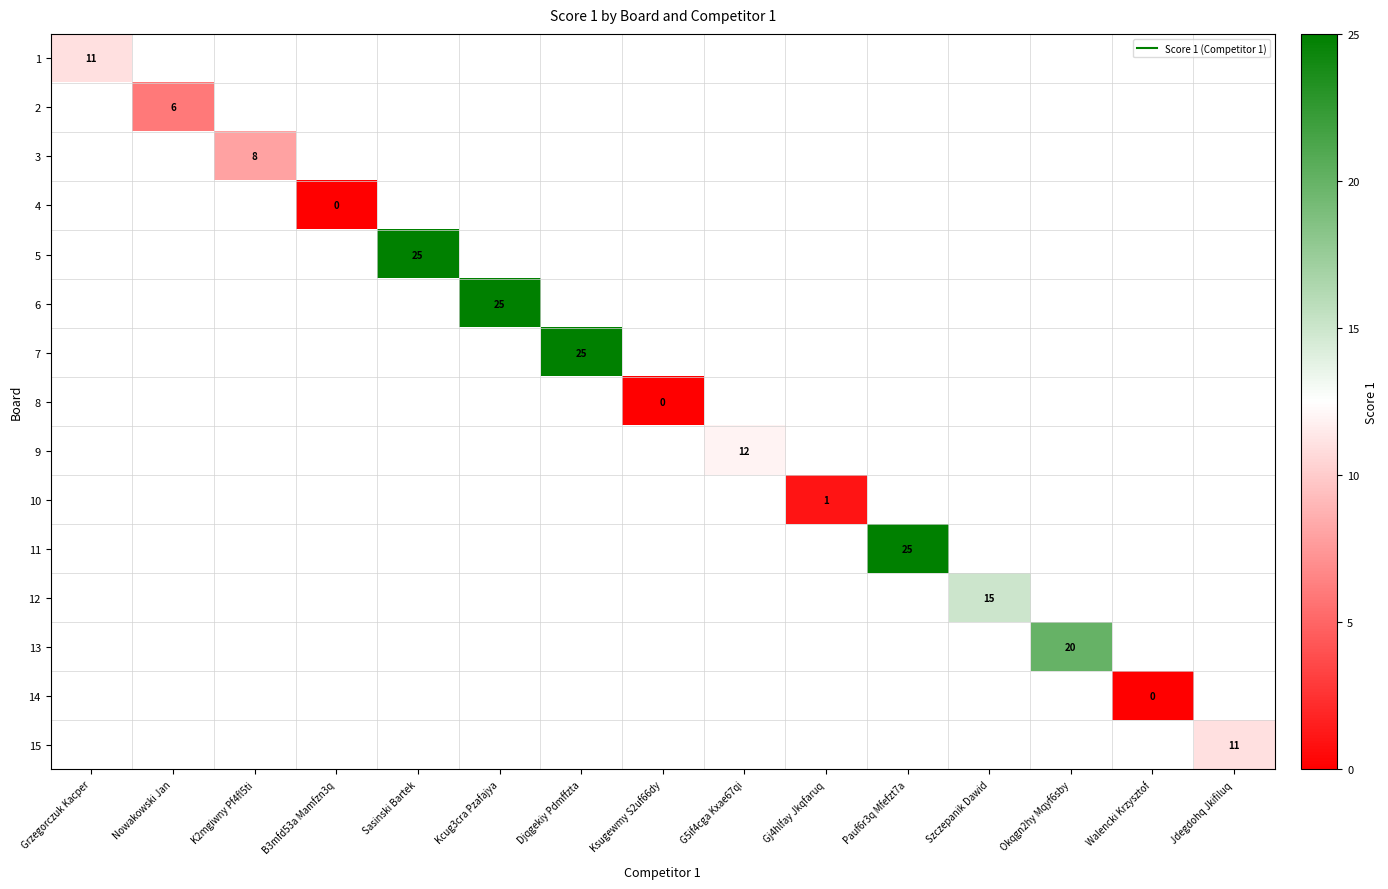

Which category has the lowest value across all series?

B3mfd53a Mamfzn3q